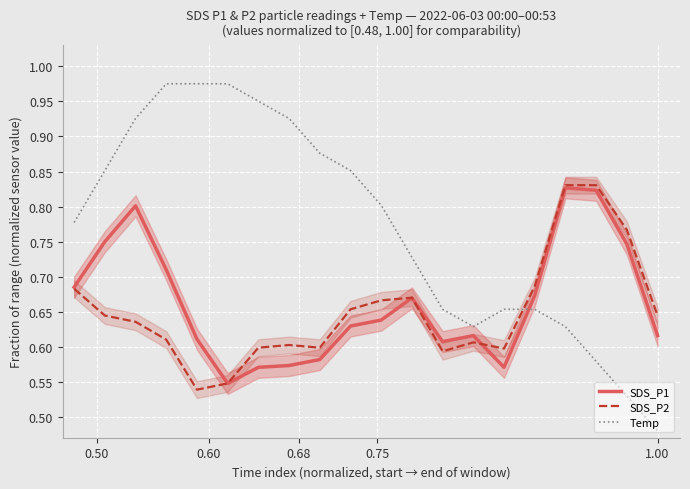

How many lines are shown in the chart?

3